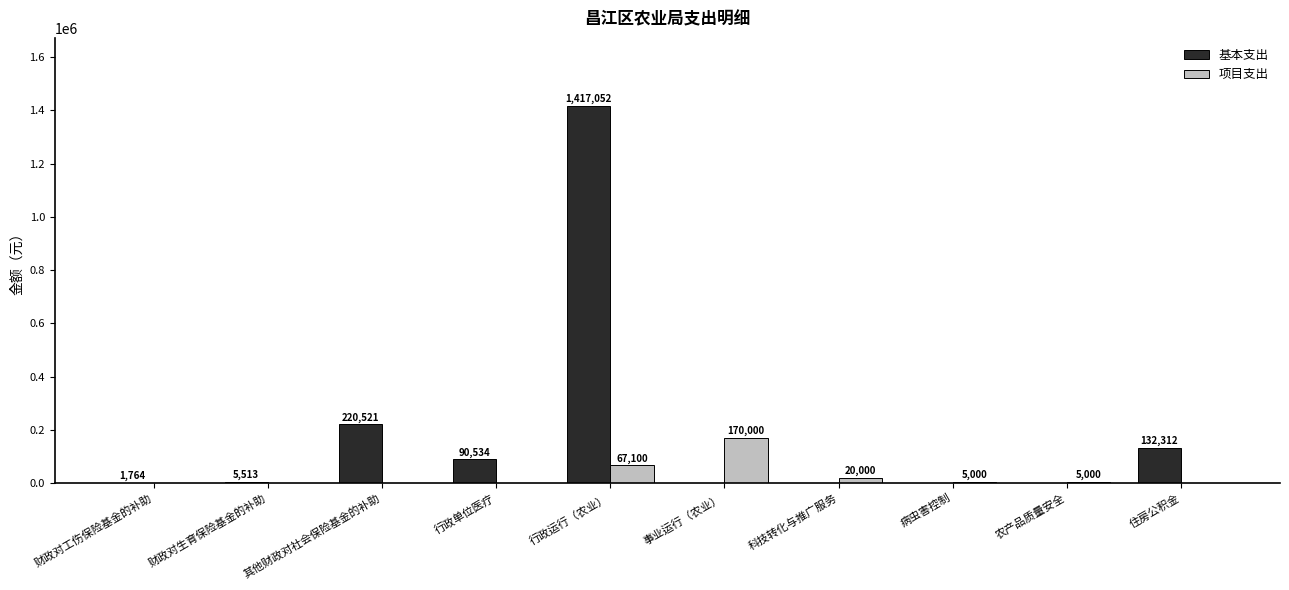

Count the number of categories in the chart.

10